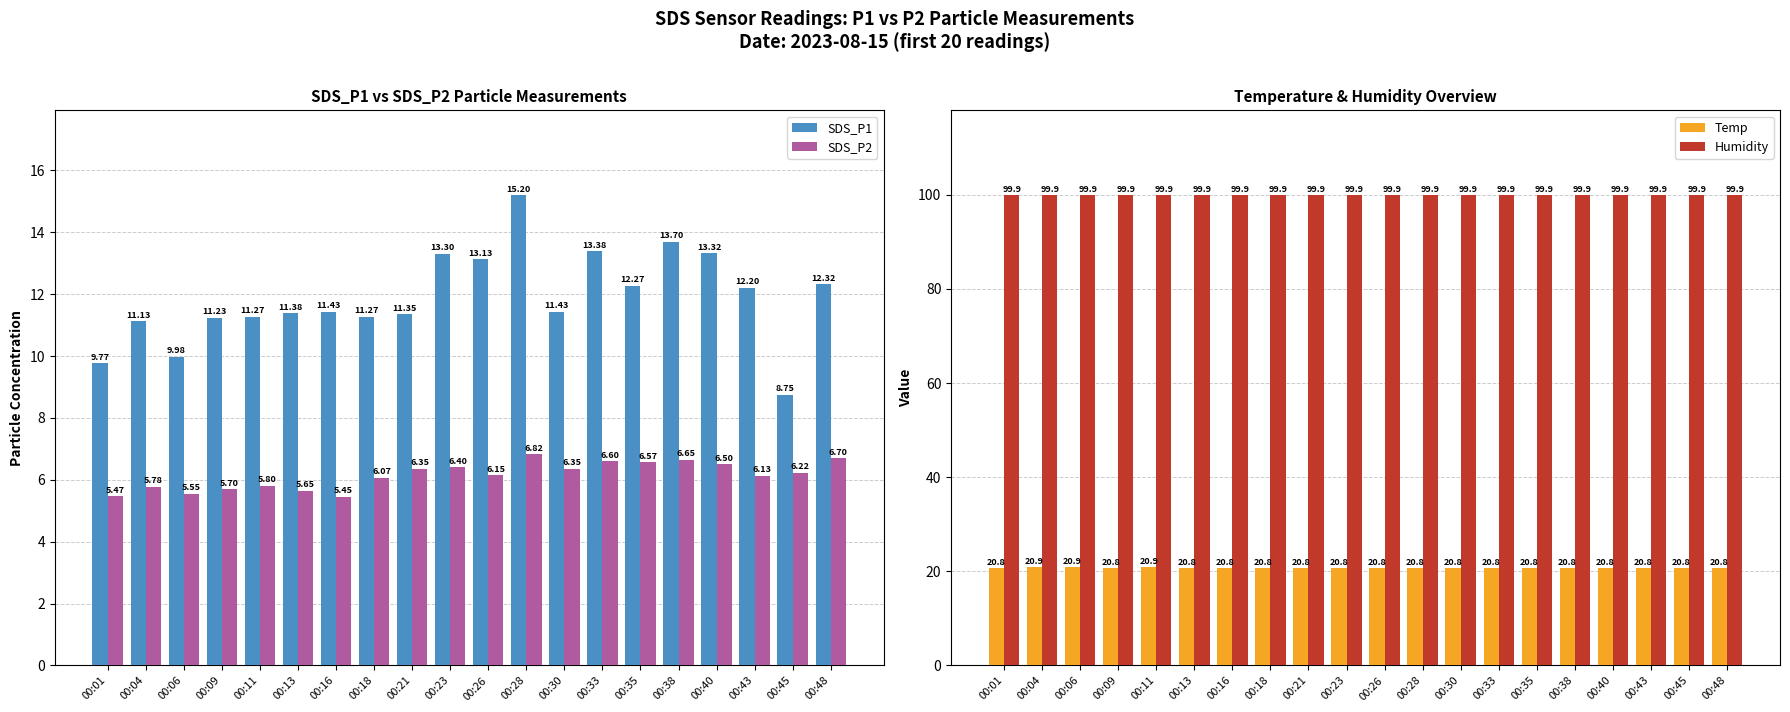

What is the value of the Temp bar at the 19th from the left?

20.8